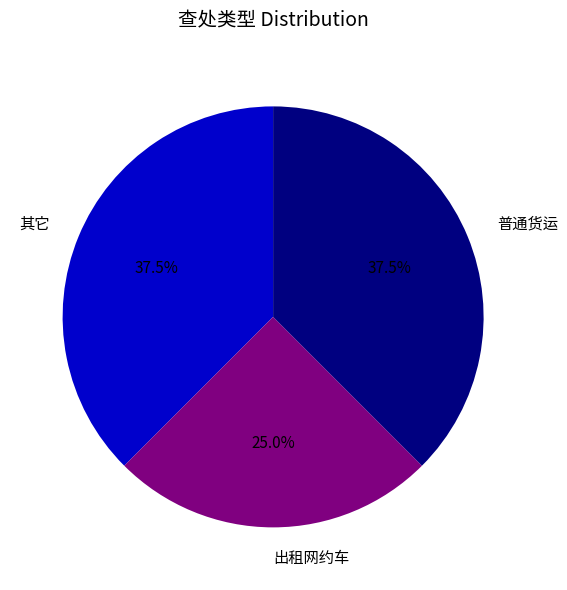

What is the smallest slice in the pie chart?

出租网约车